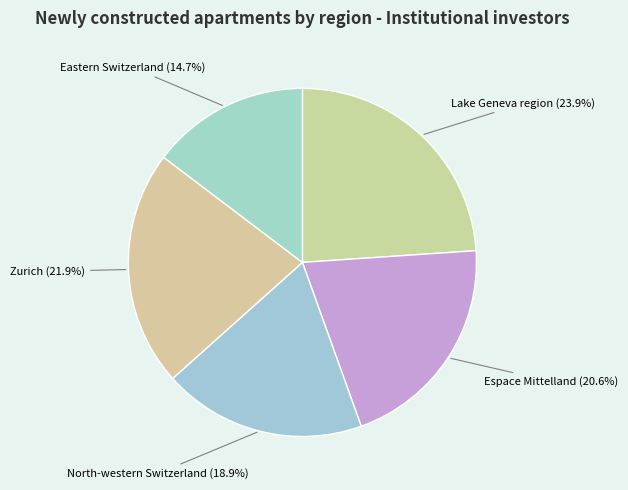

Between Lake Geneva region and Zurich, which is larger?

Lake Geneva region